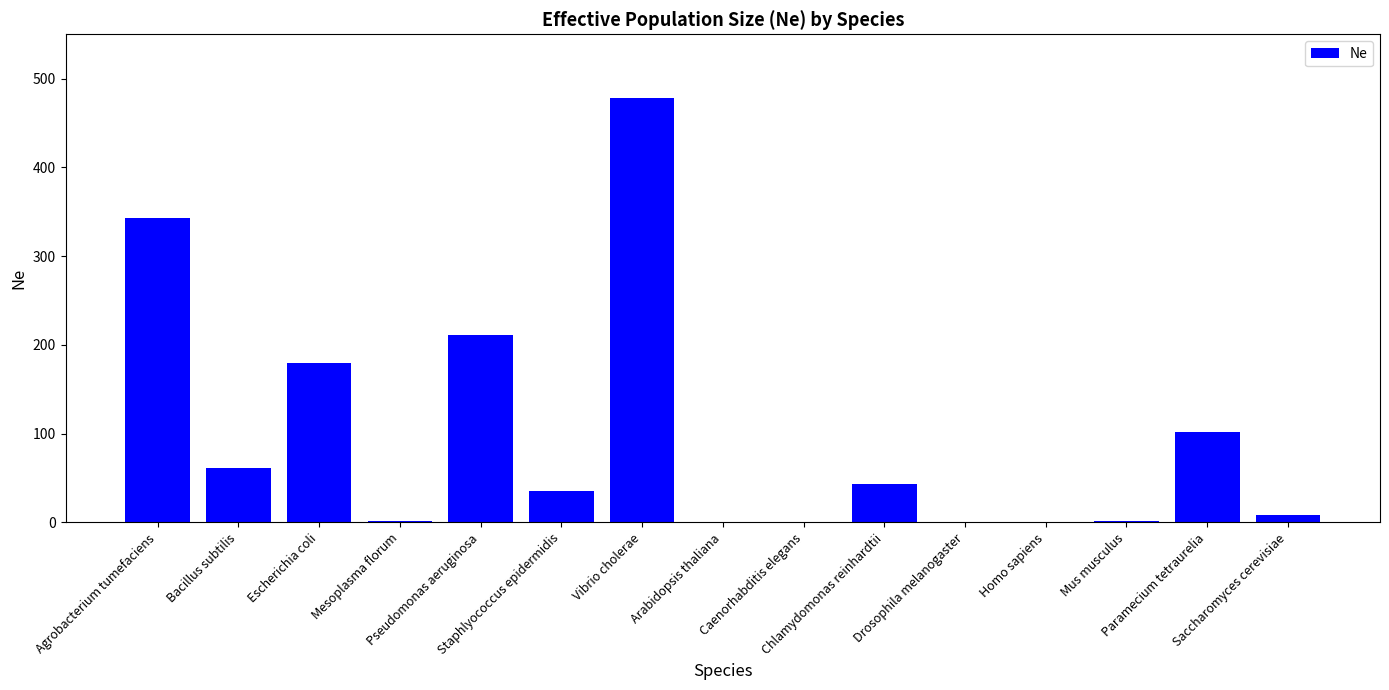

What is the sum of all values?

1464.8